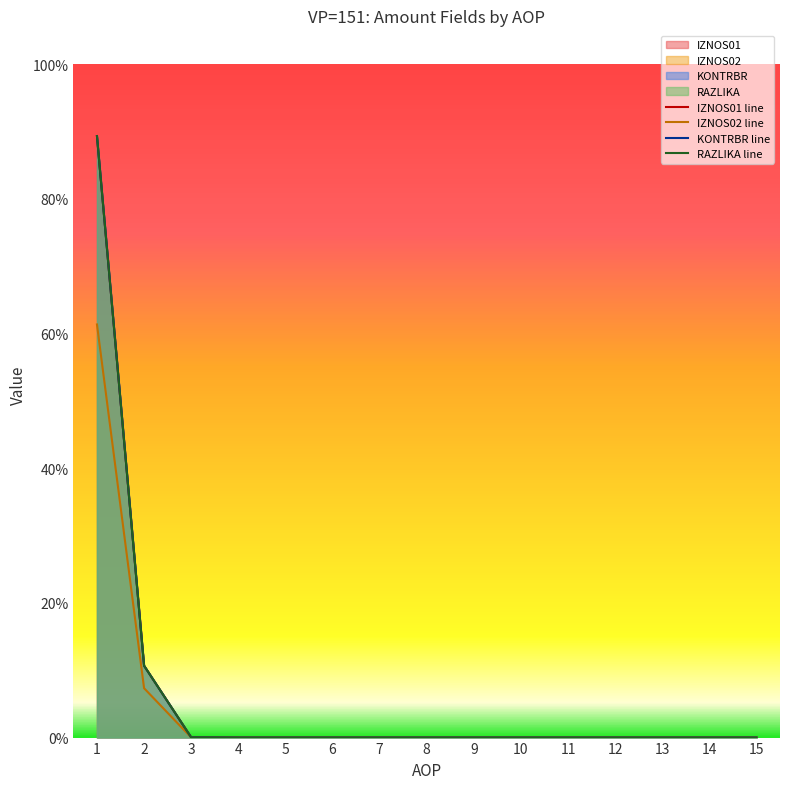

True or false: IZNOS02 and KONTRBR intersect in this chart.

False